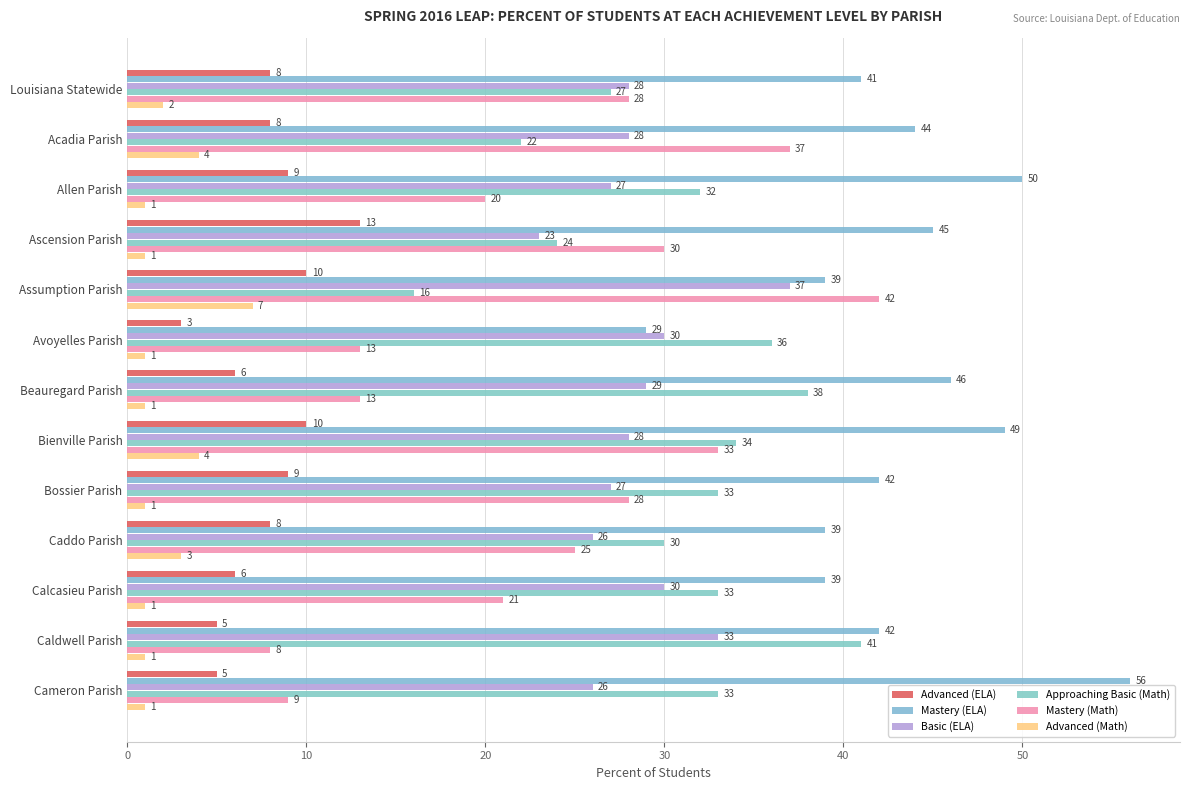

Which series has the widest spread of values?

Mastery (Math)